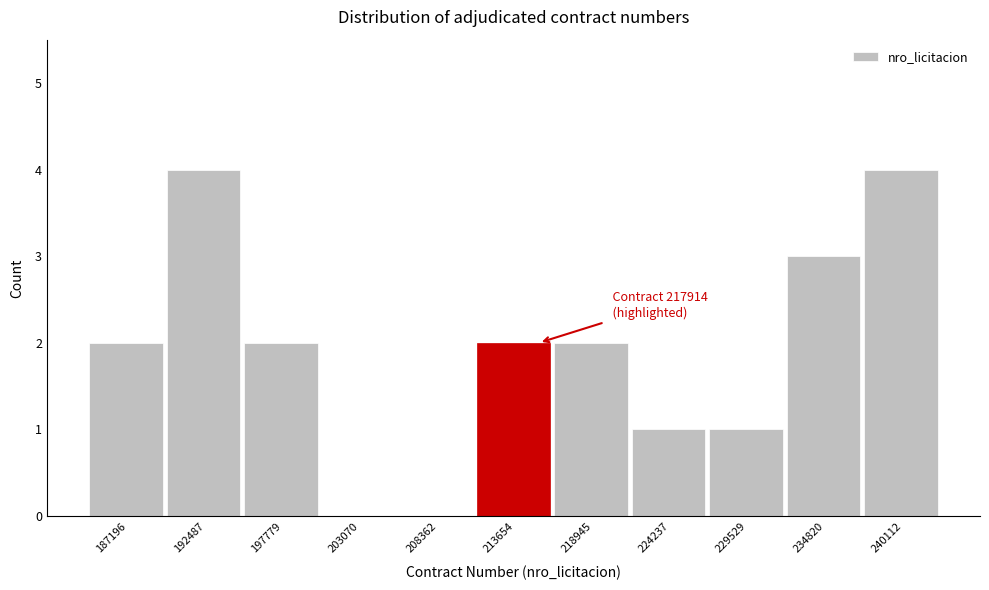

Reading right to left, extract all data points from this chart.

240112=4	234820=3	229529=1	224237=1	218945=2	213654=2	208362=0	203070=0	197779=2	192487=4	187196=2